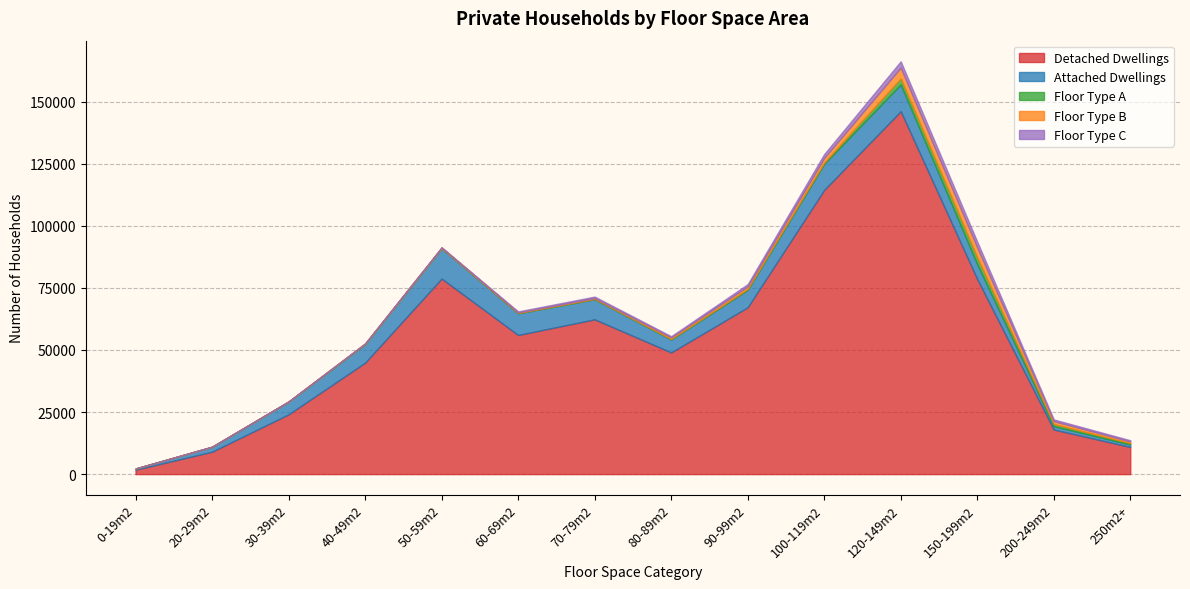

At which category is the sum across all series the highest?

120-149m2